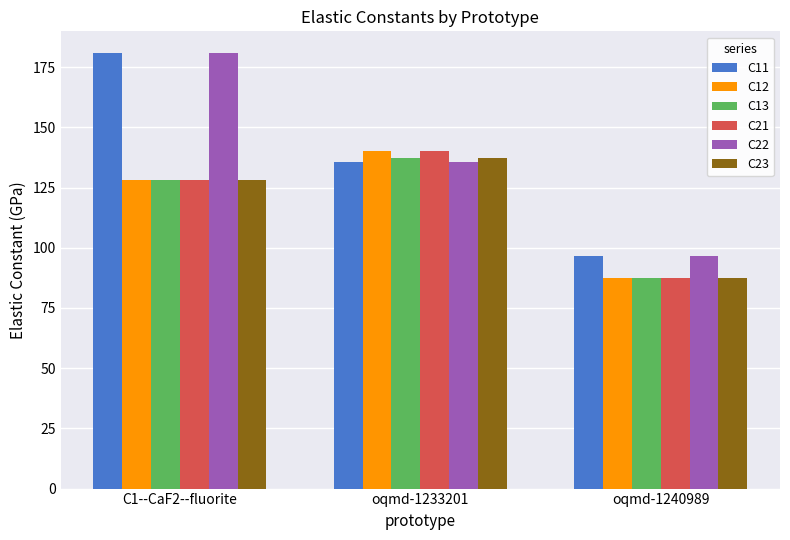

What position from the left is C1--CaF2--fluorite?

1